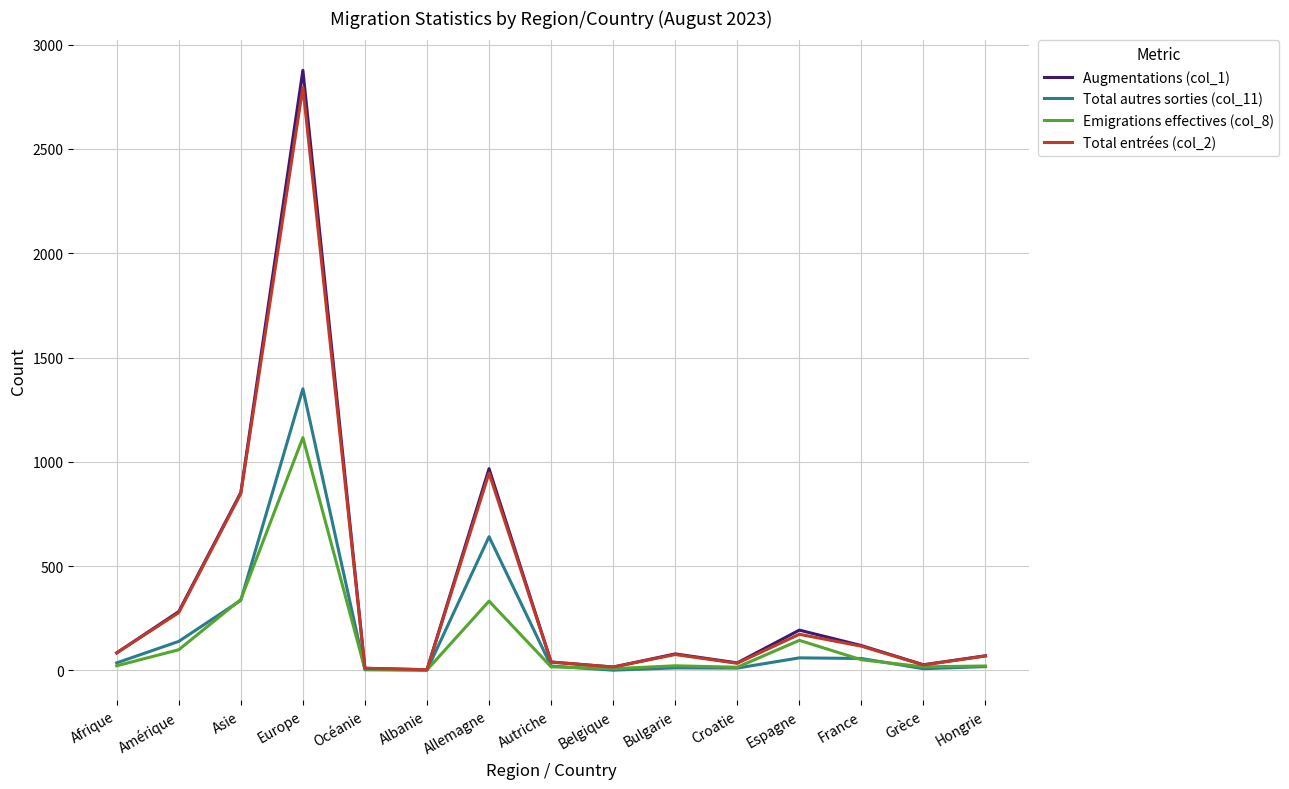

At which label does Total autres sorties (col_11) first exceed 21?

Afrique